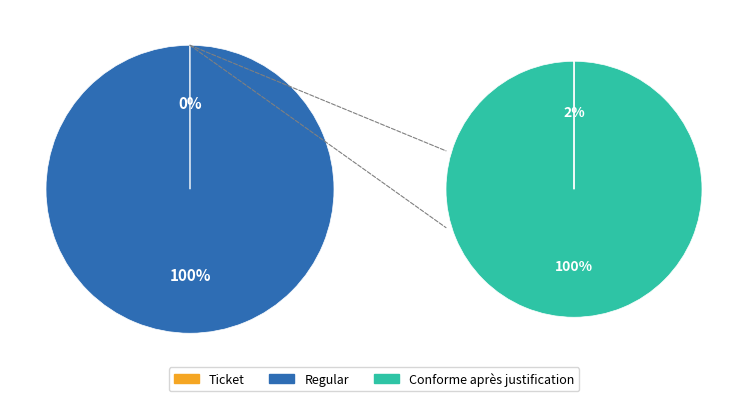

Does Regular account for over 50% of the chart?

Yes